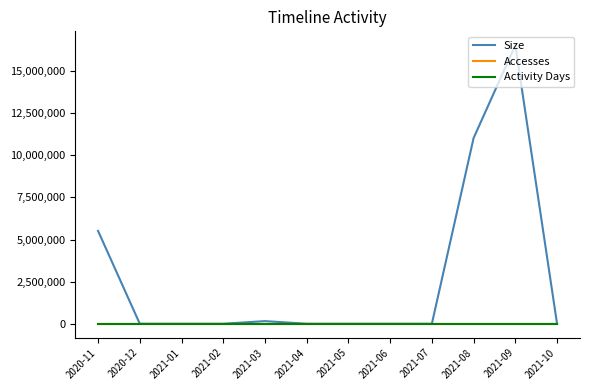

What is the maximum value shown in the chart?

16536273